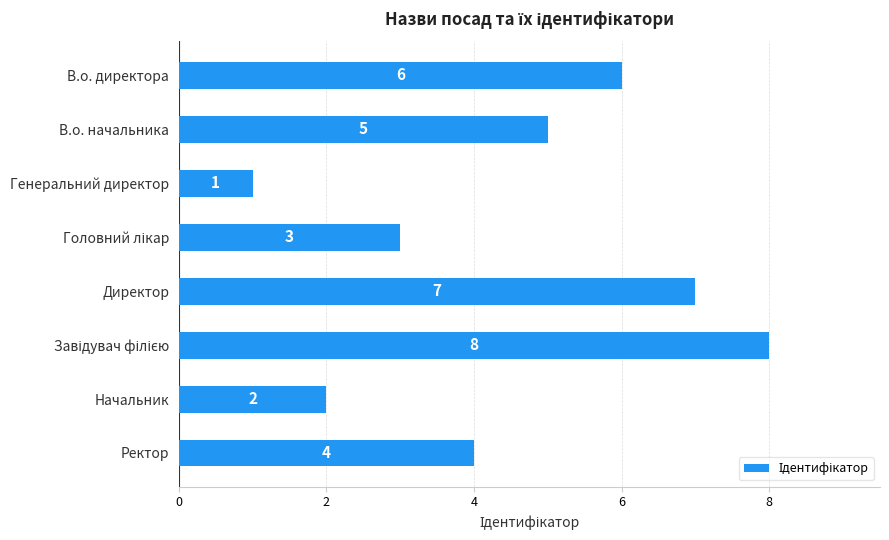

What is the change in value from Генеральний директор to Ректор?

+3